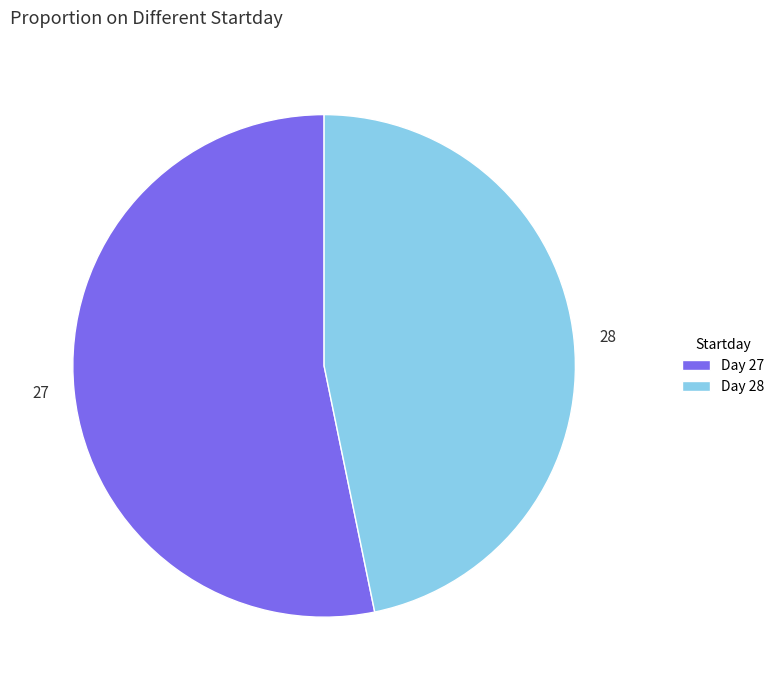

Is there a majority slice in this chart?

Yes